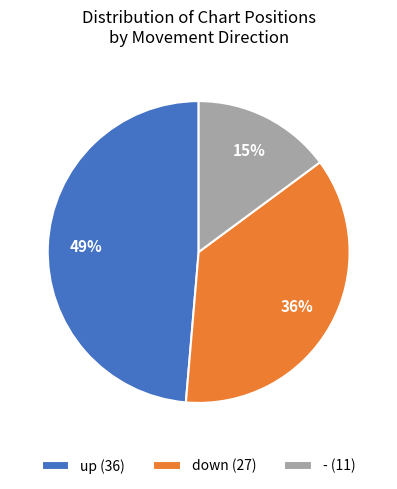

Rank the categories by value from lowest to highest.

-, down, up